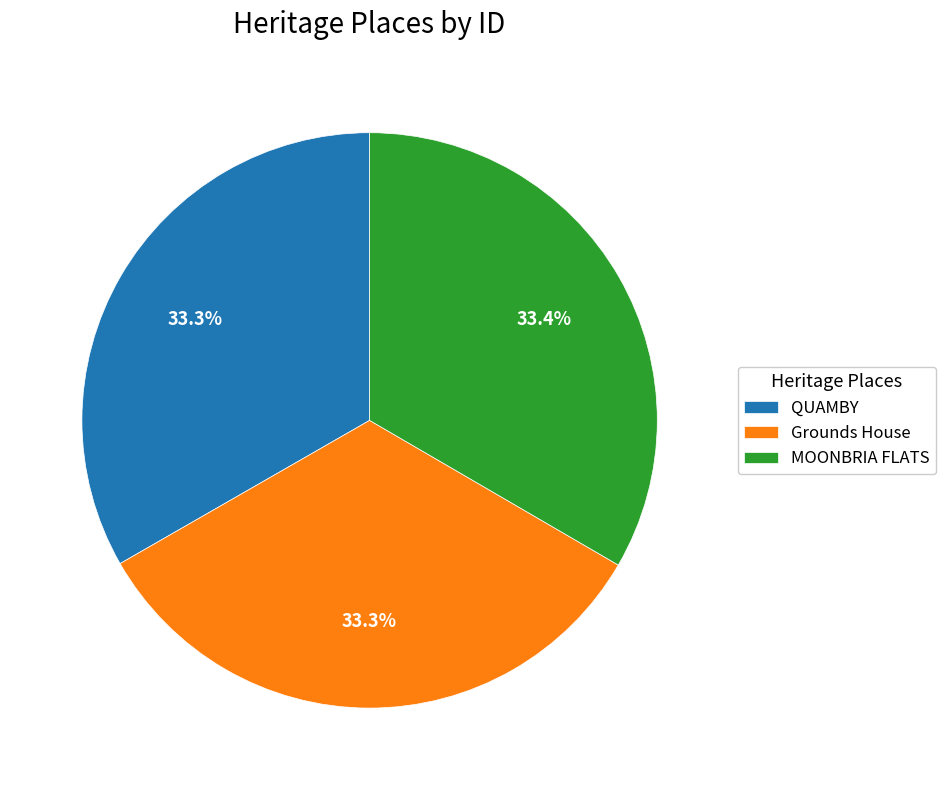

Approximately how many times larger is the value at QUAMBY compared to MOONBRIA FLATS?

1.0